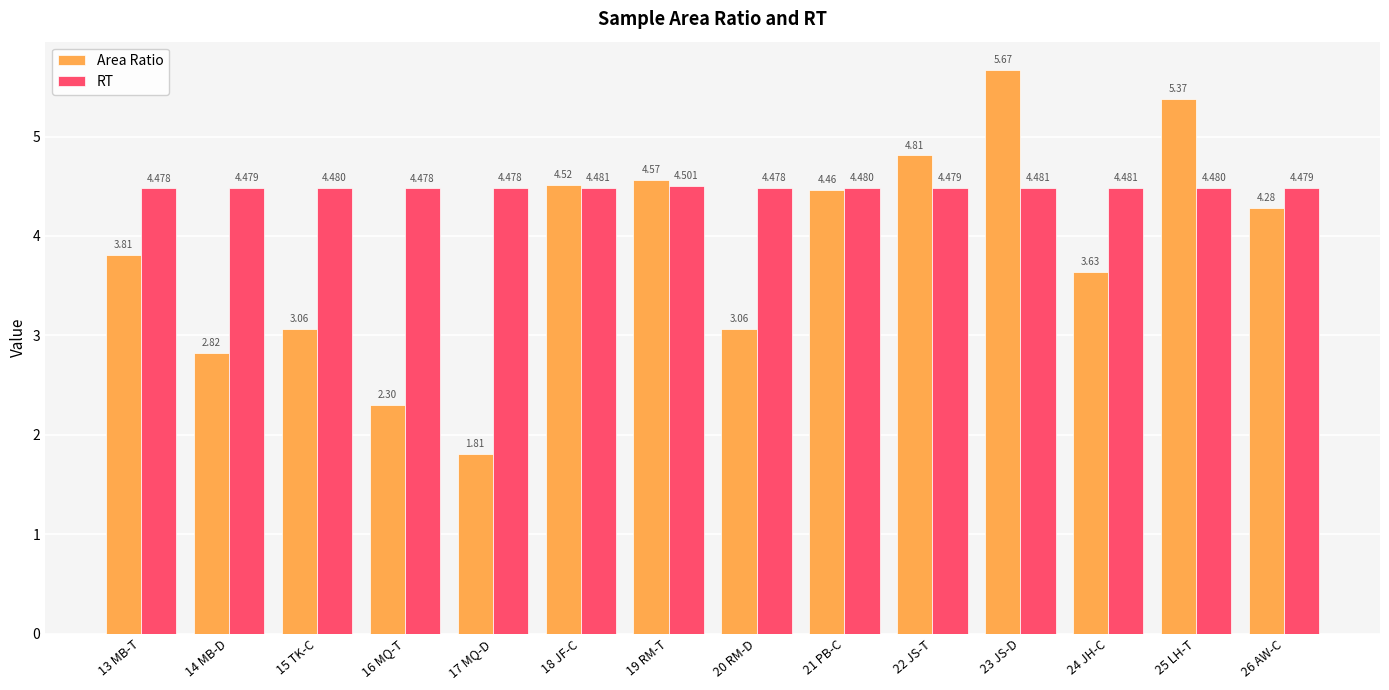

What is the total value across all series at 17 MQ-D?

6.3